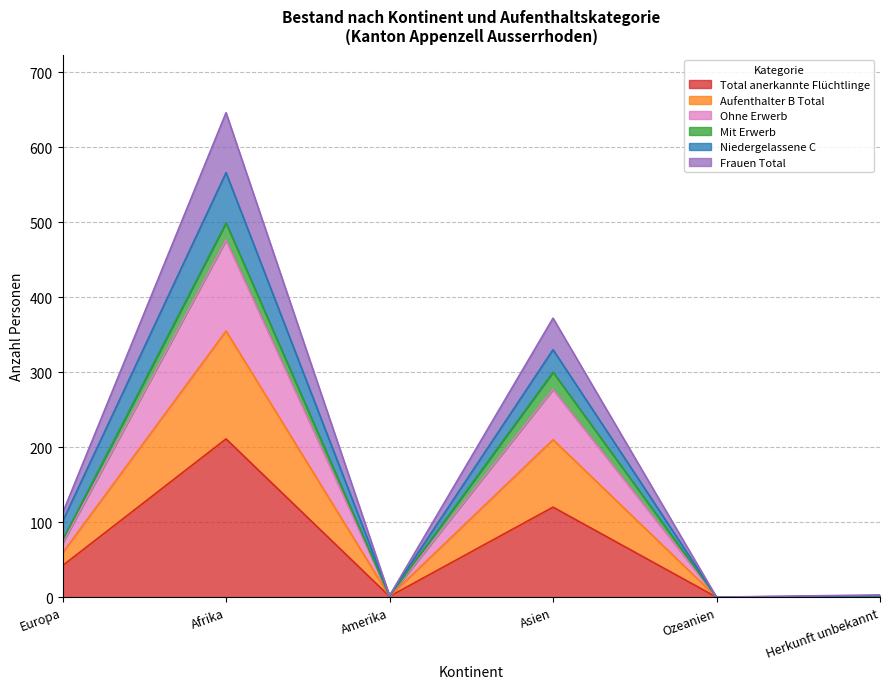

What position from the right is Herkunft unbekannt?

1